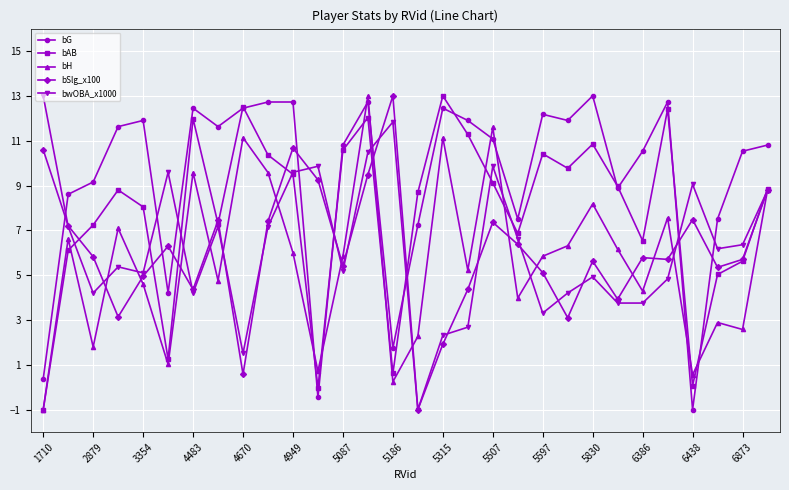

How many values in the bwOBA_x1000 series exceed 6?

15